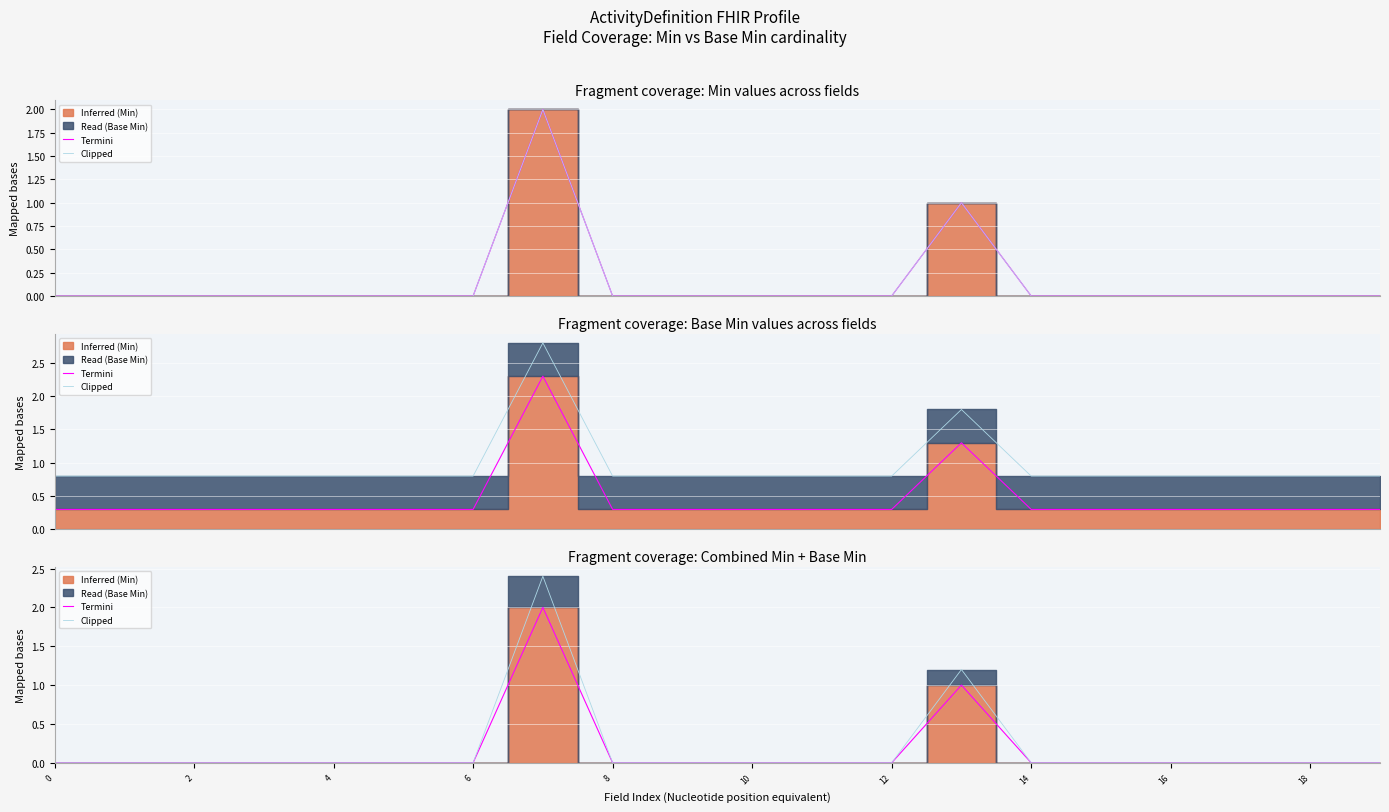

Is the value of Clipped at 16 greater than the value of Termini at 17?

No